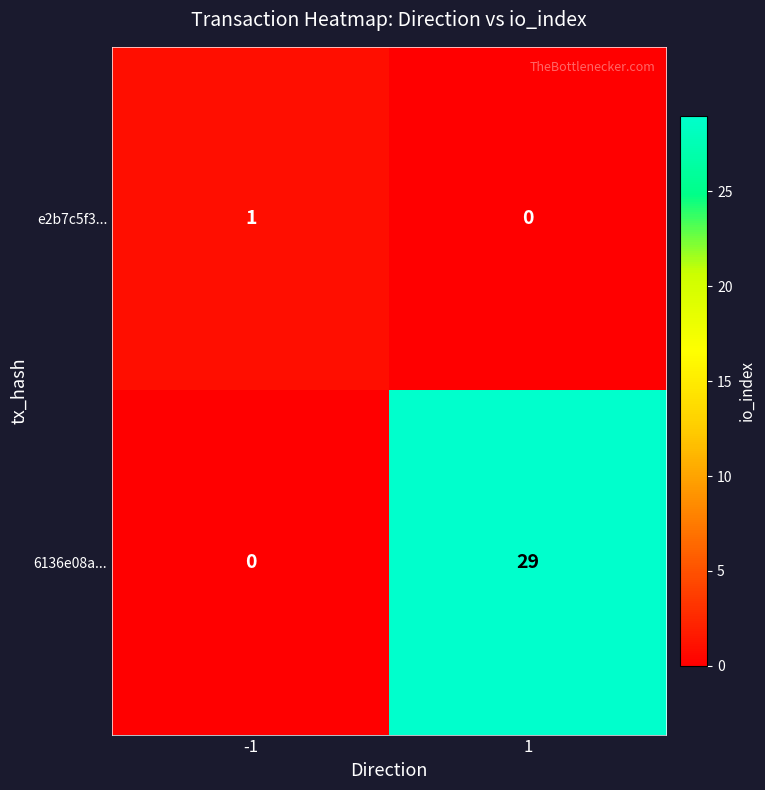

Reading left to right, extract all data points from this chart.

e2b7c5f3...: -1=1	1=0
6136e08a...: -1=0	1=29